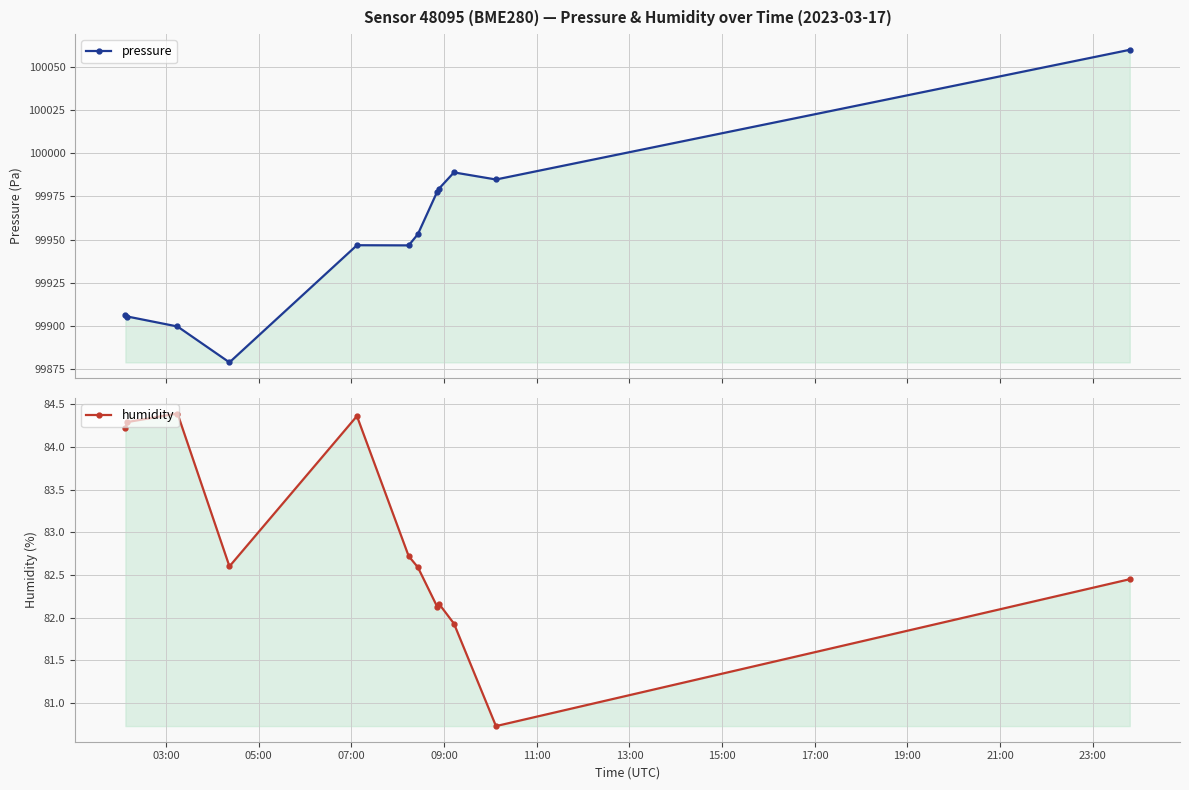

Which has a higher value, 09:00 or 23:00?

23:00